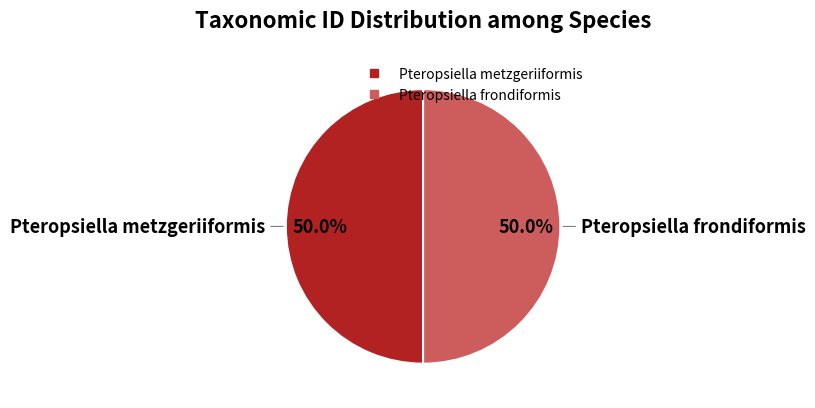

Is it true that Pteropsiella frondiformis is 61% of the pie?

False